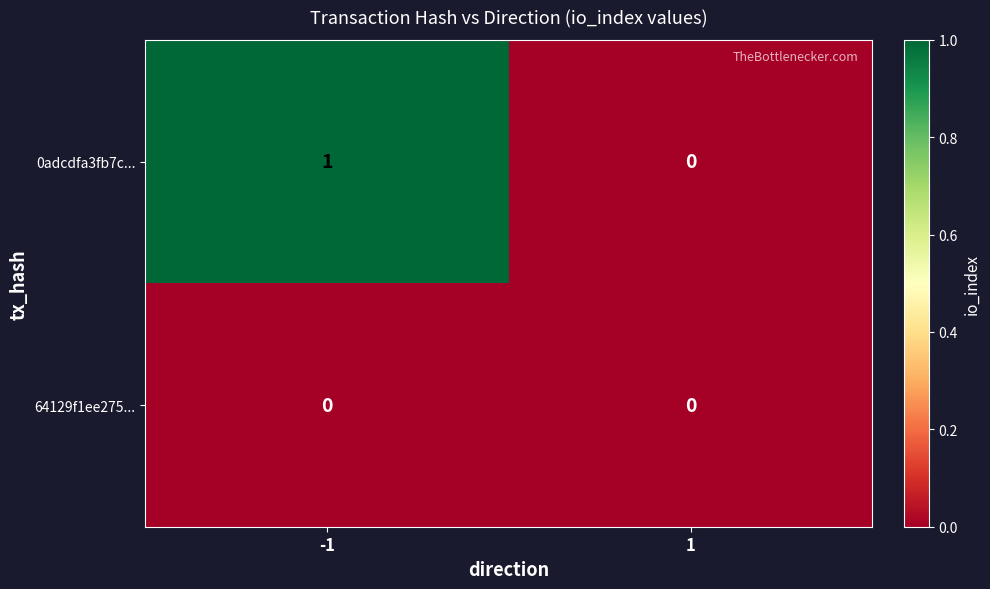

The 64129f1ee275... series shows 0 at 1. True or false?

True